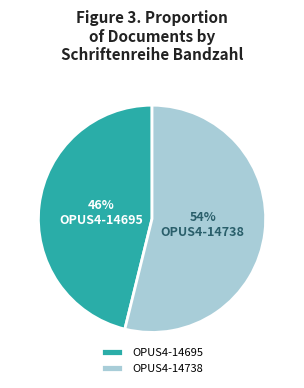

What is the smallest slice in the pie chart?

OPUS4-14695